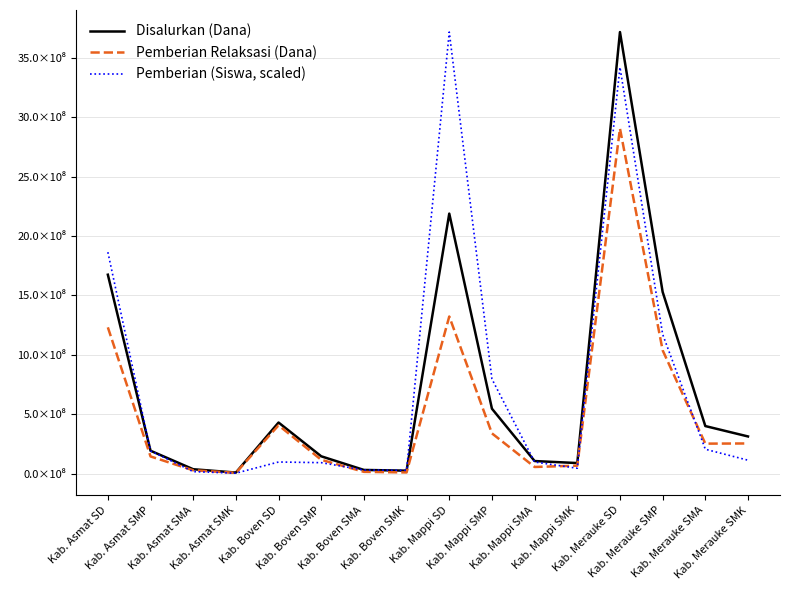

Where is Pemberian Relaksasi (Dana) nearest to the value 1456437500?

Kab. Mappi SD